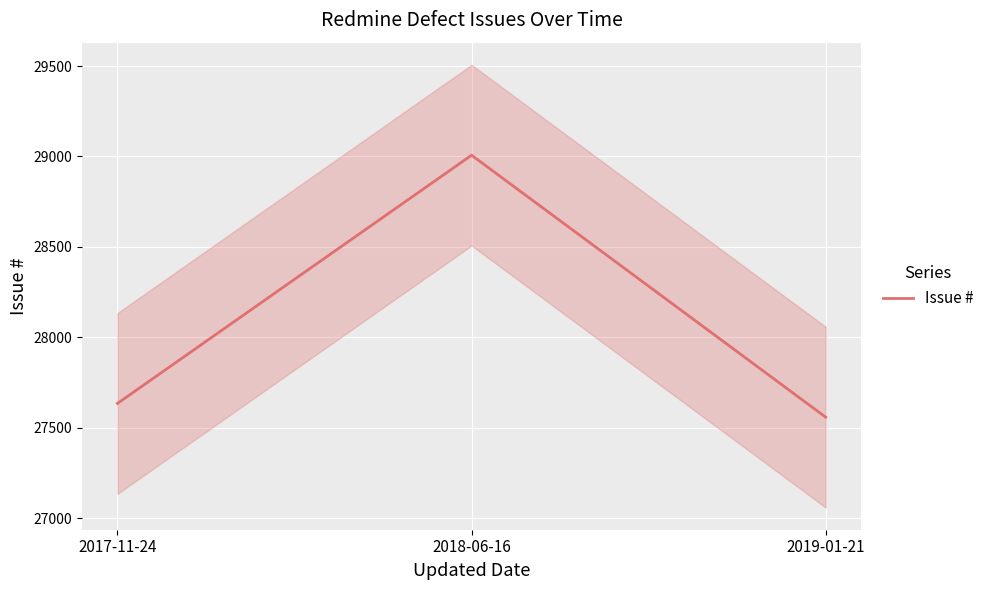

Rank the categories by value from highest to lowest.

2018-06-16, 2017-11-24, 2019-01-21